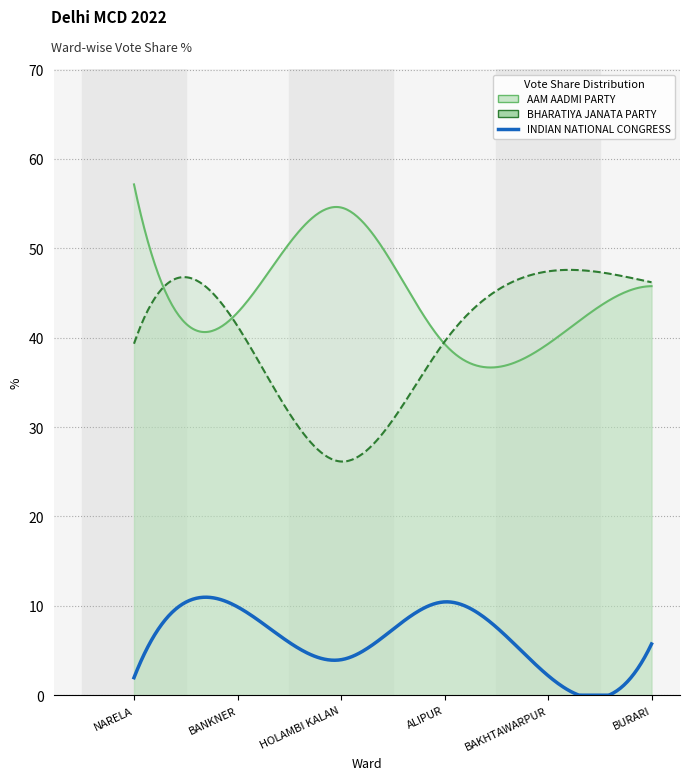

Where does the BHARATIYA JANATA PARTY series first go above 41?

BANKNER